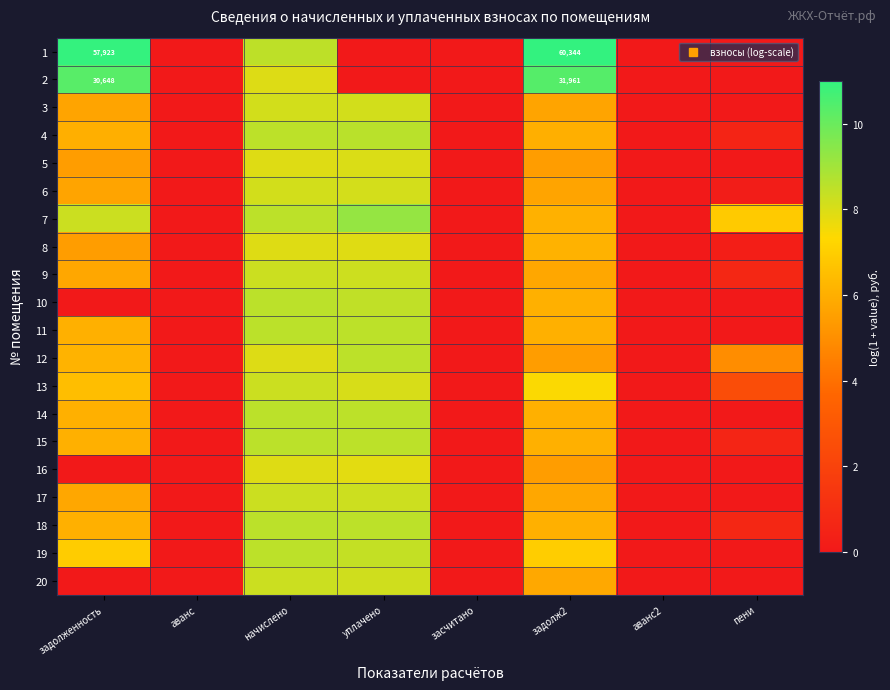

The value of 19 at аванс2 is 2.7. True or false?

False